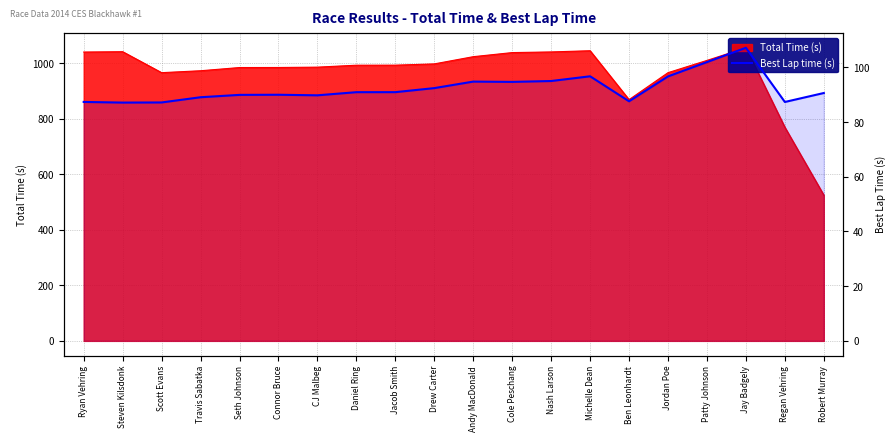

The value at Connor Bruce is 56.9. True or false?

False